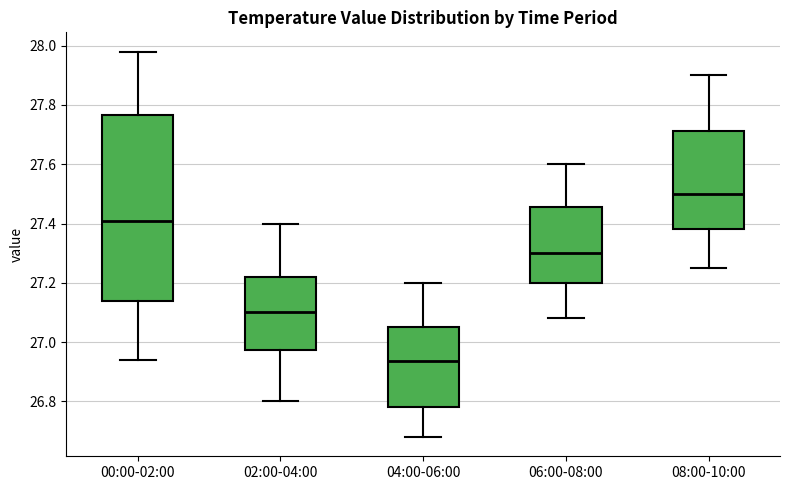

Which box is the tallest, from its lower edge to its upper edge?

00:00-02:00